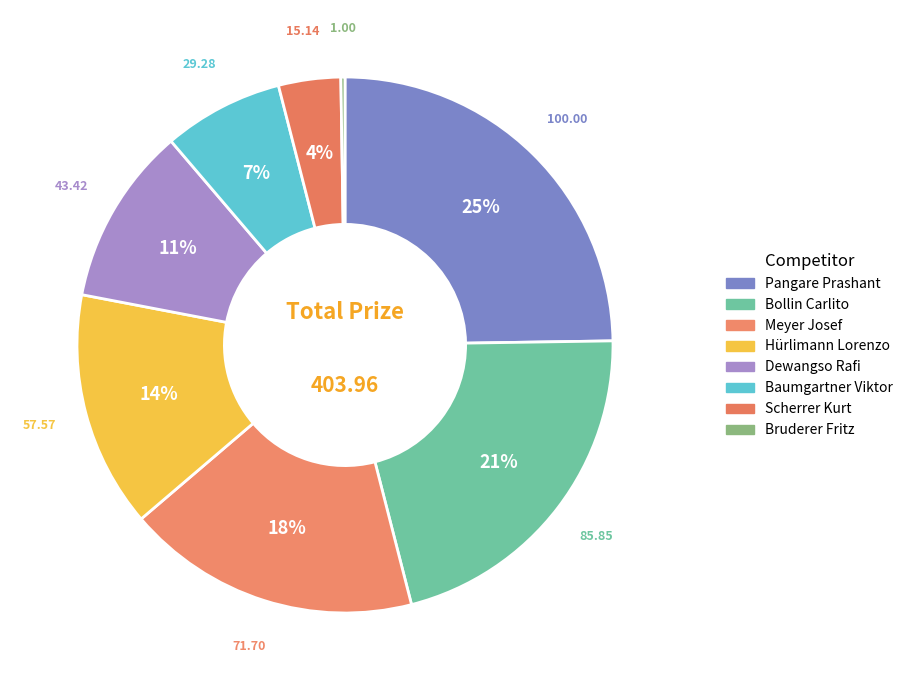

What is the change in value from Pangare Prashant to Hürlimann Lorenzo?

-42.4